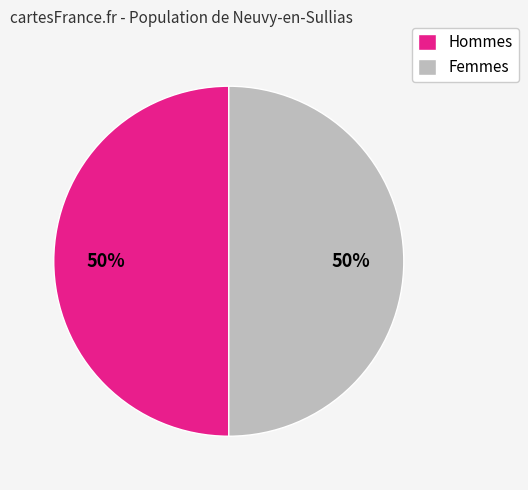

To the nearest percent, what is the average slice percentage?

50%